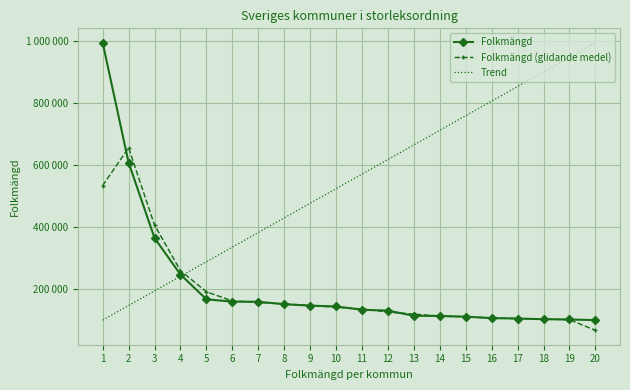

What are all the series names shown in the legend?

Folkmängd, Folkmängd (glidande medel), Trend